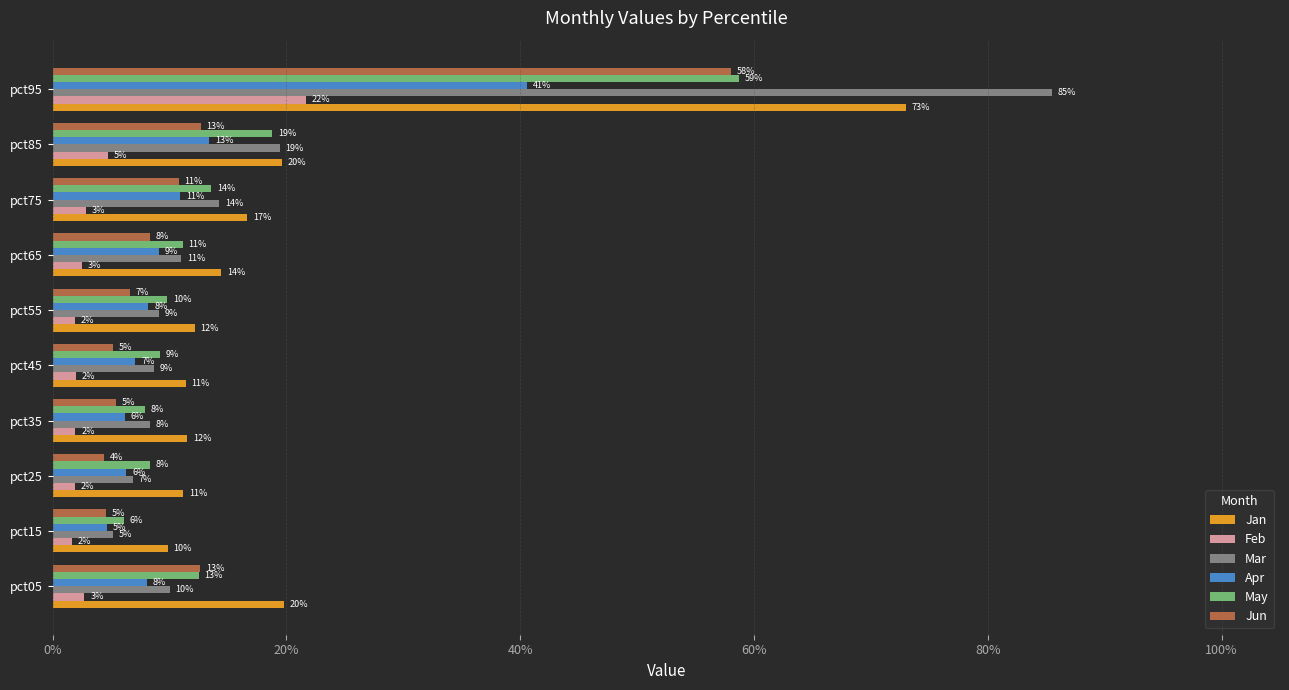

What is the difference between the maximum and second lowest values in the May series?

0.5